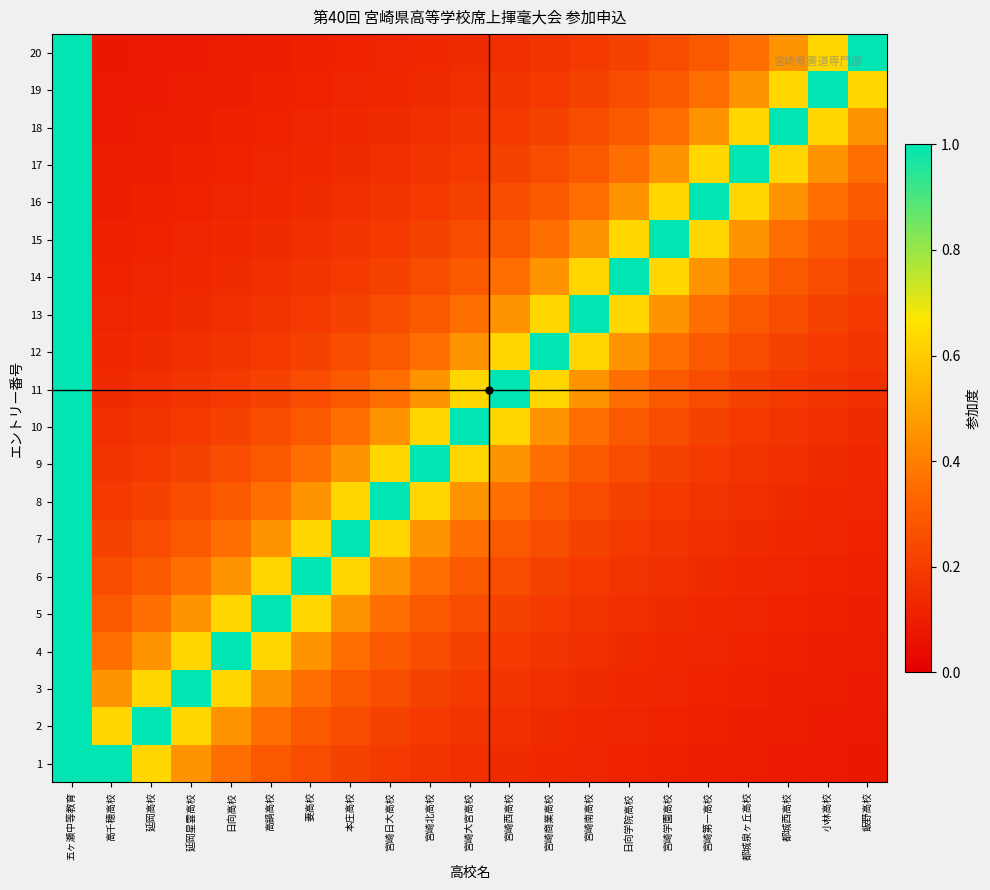

Rank the series by their maximum value, from highest to lowest.

1, 2, 3, 4, 5, 6, 7, 8, 9, 10, 11, 12, 13, 14, 15, 16, 17, 18, 19, 20